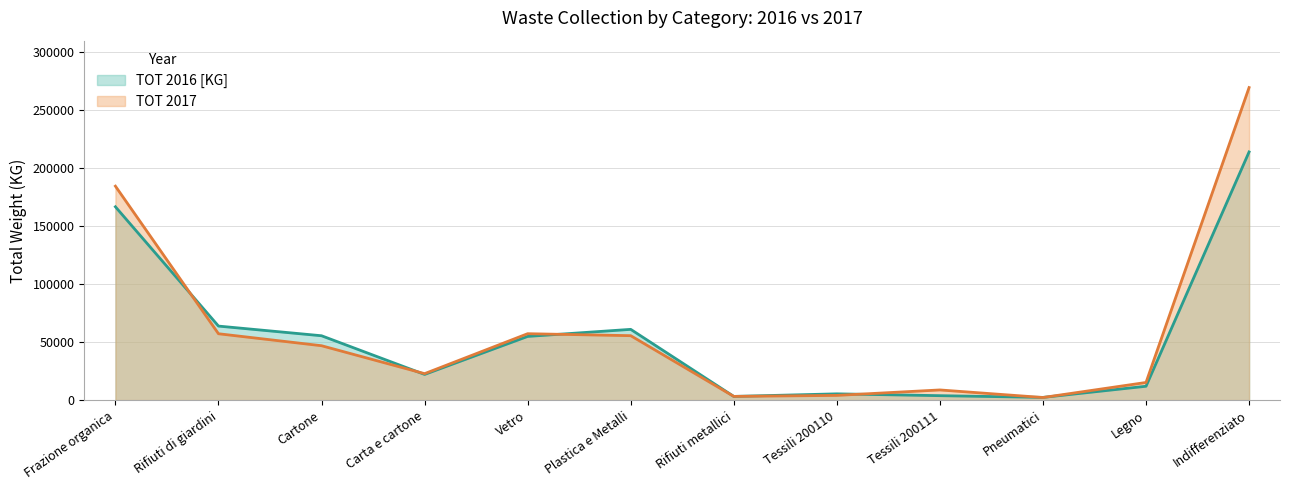

What is the value of the TOT 2017 point at the 5th from the left?

57240